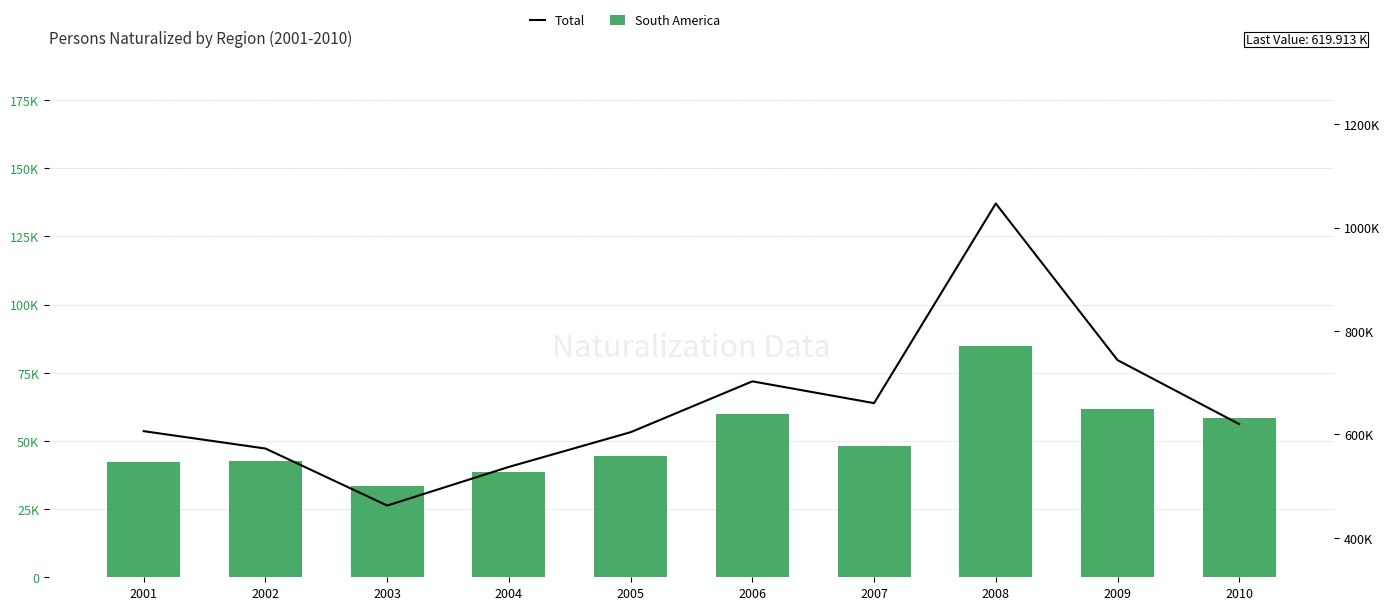

What is the value of the Total bar at the 9th from the left?

743715